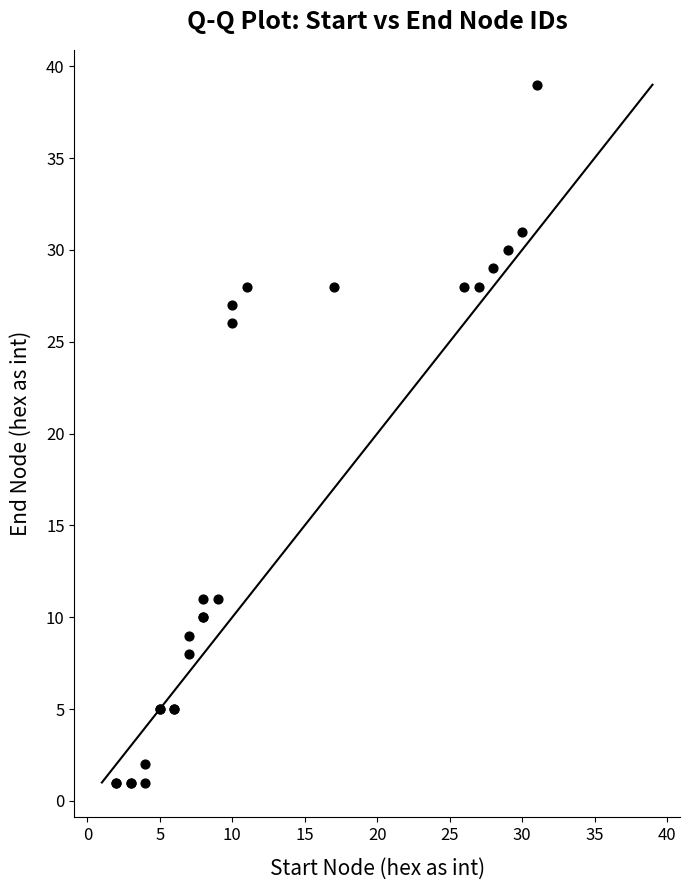

What Y value in the scatter plot is closest to 20?

26